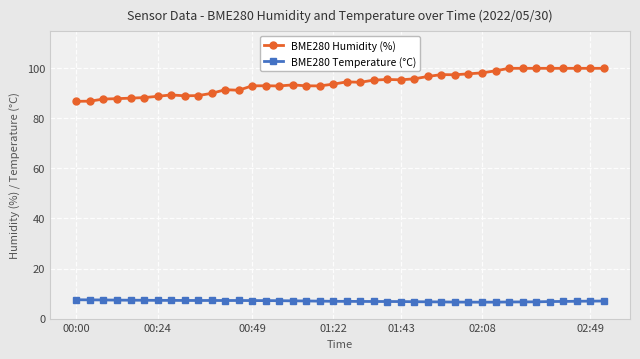

What is the highest value of the BME280 Temperature (°C) series?

7.5